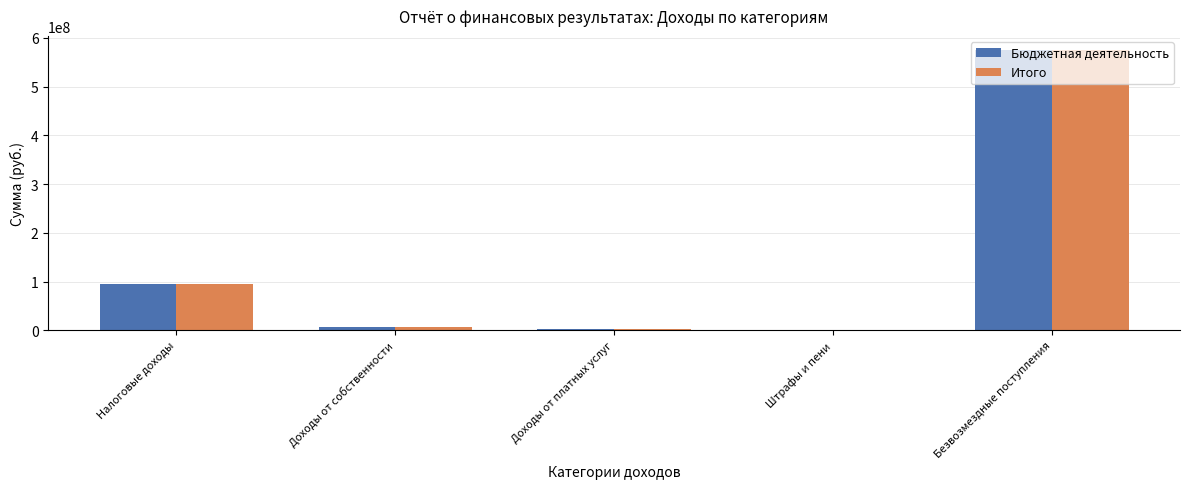

What is the sum of all Итого values?

678817276.3